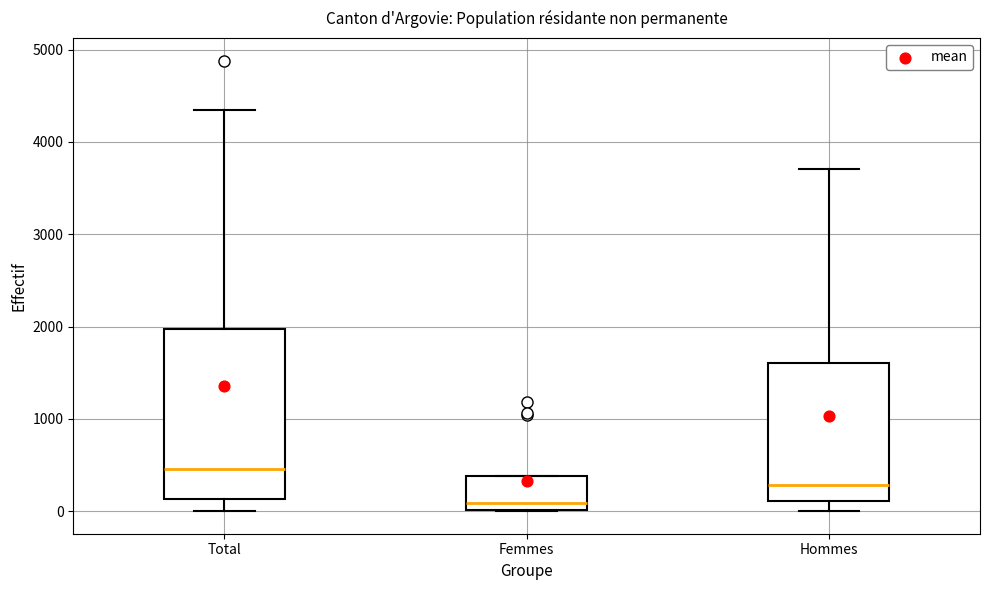

Reading left to right, transcribe this box plot: for each box, give where its median line is, the range the box spans, and where its two whiskers end, as read against the y-axis. The values are not printed on the chart, so give them approximately, as read against the axis.

Total: median 500, box 100 to 2000, whiskers 0 to 4300
Femmes: median 100, box 0 to 400, whiskers 0 to 400
Hommes: median 300, box 100 to 1600, whiskers 0 to 3700